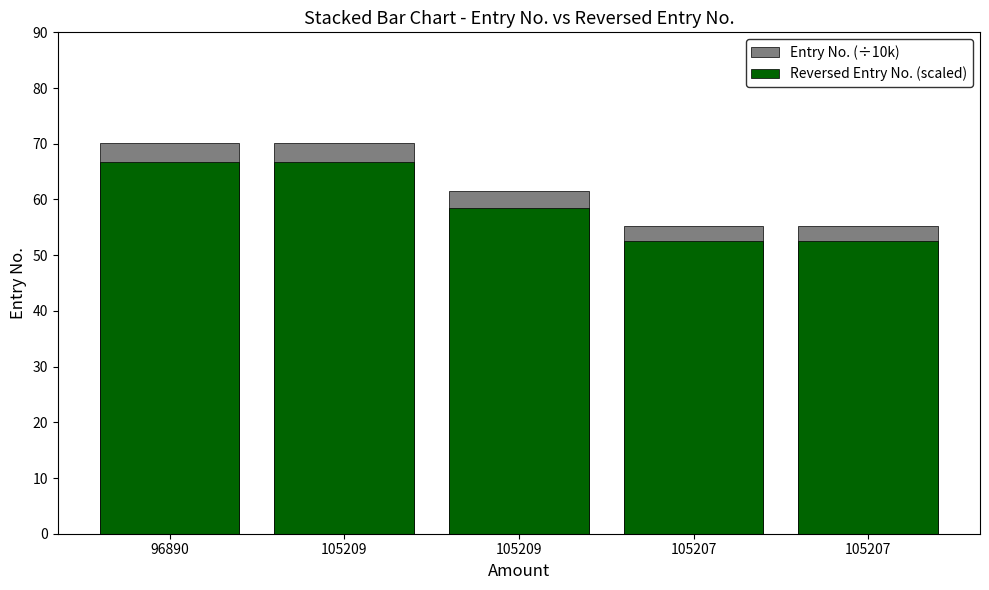

Which category has the highest value in the Entry No. (÷10k) series?

96890